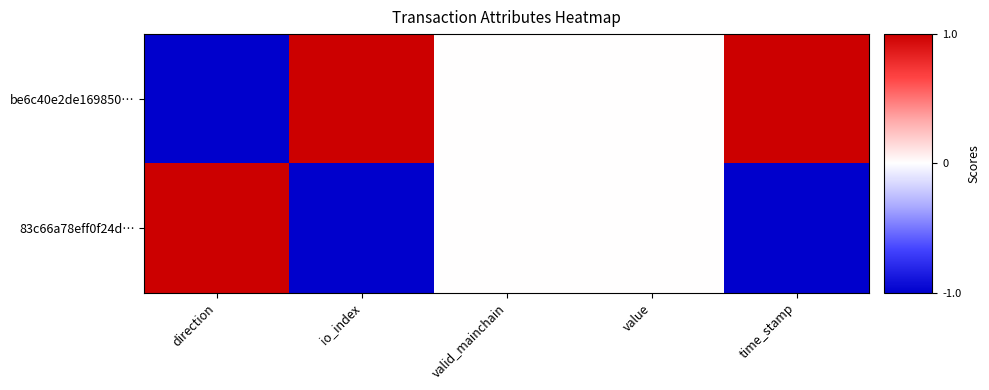

Which series has the largest total across all categories?

be6c40e2de169850…